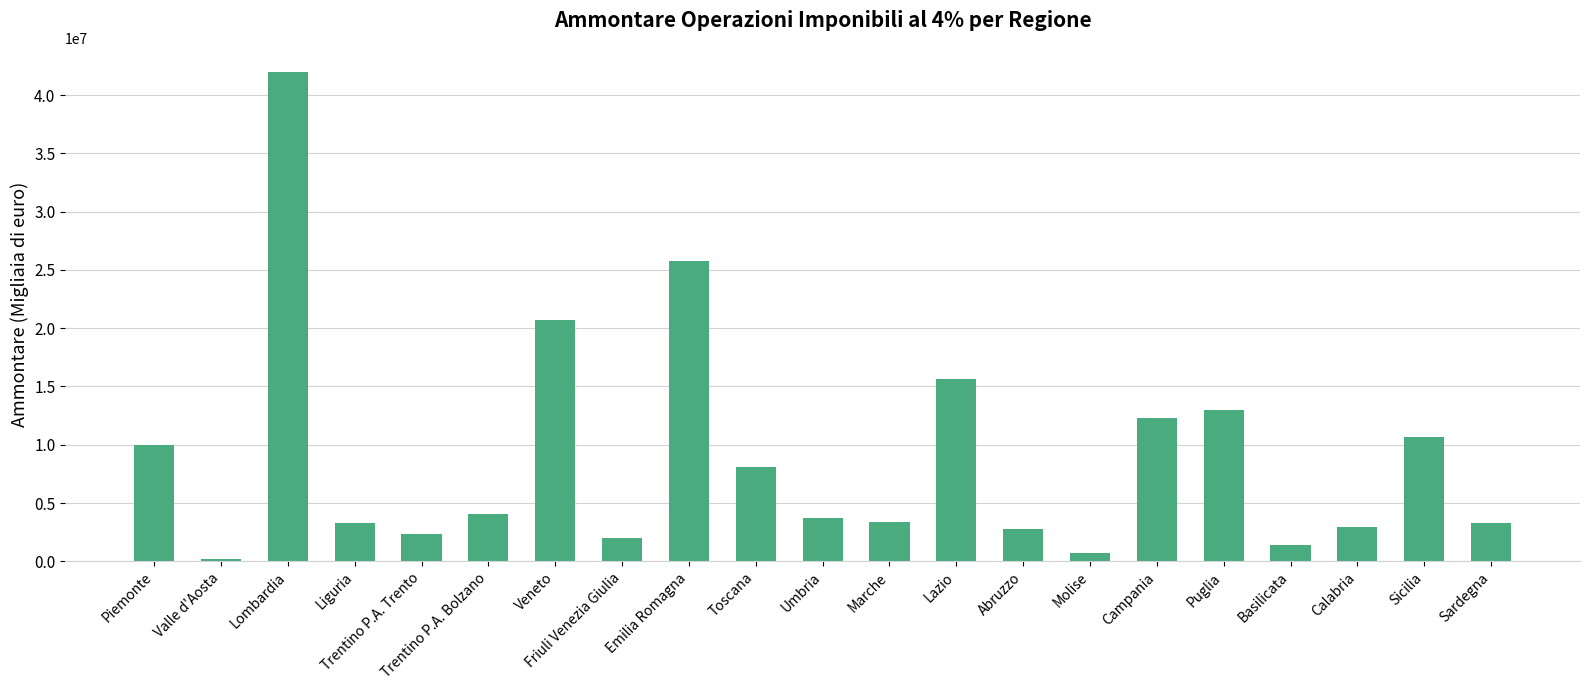

At which label does the data first exceed 3751839?

Piemonte